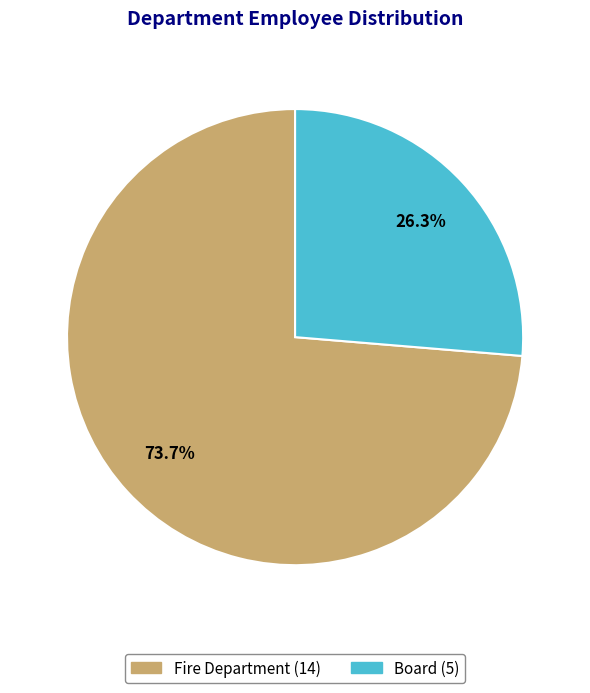

To the nearest percent, what is the difference between the Board and Fire Department slice percentages?

47%